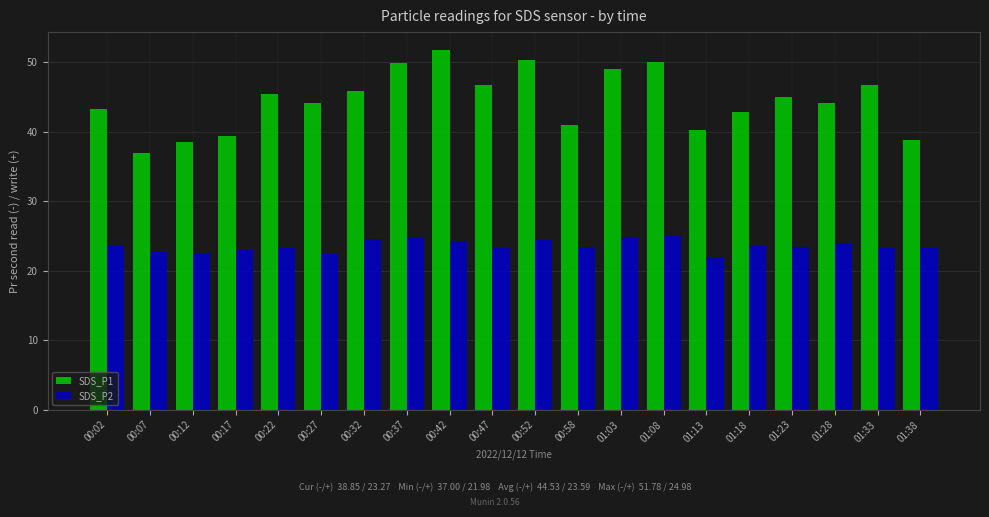

Which series changed the most between 00:27 and 01:33?

SDS_P1